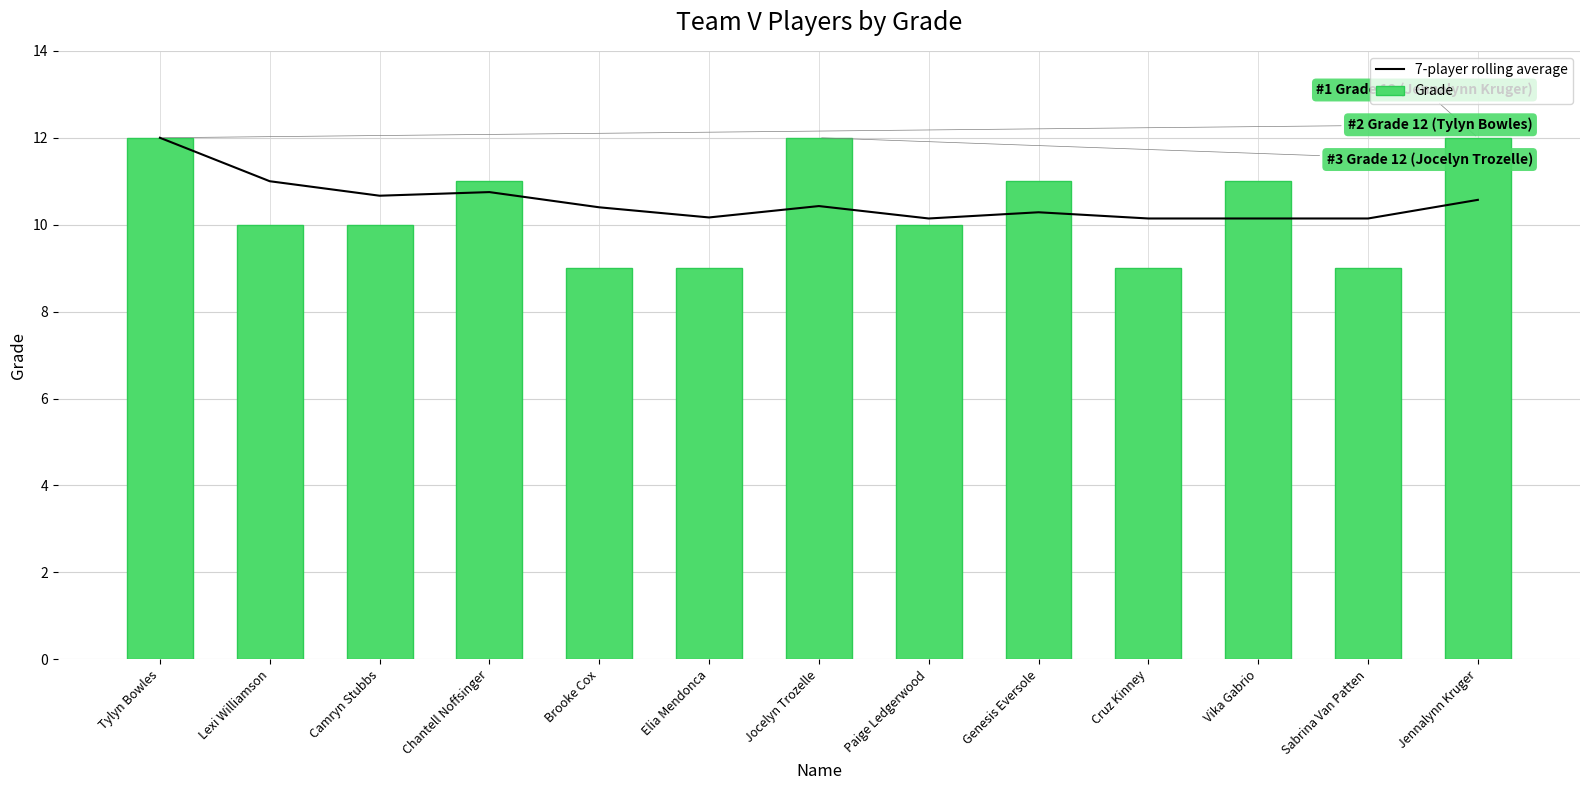

True or false: Grade has a value of 12.0 at Jennalynn Kruger.

True